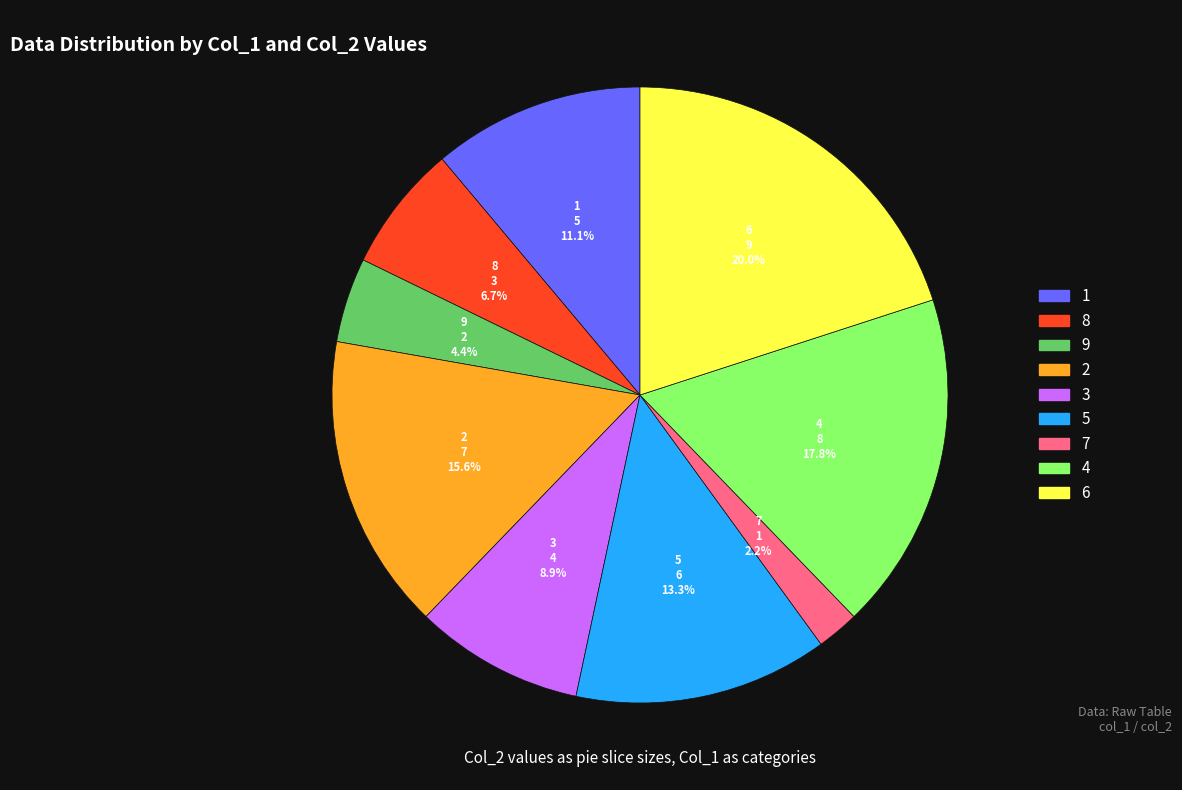

Which slice is the smallest?

7